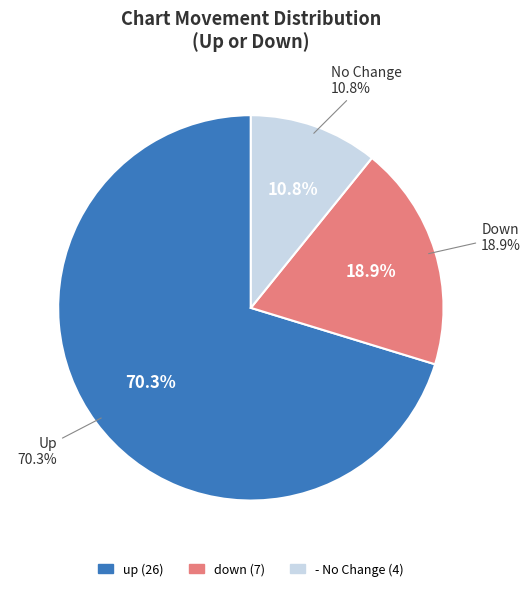

Does - represent more than half of the total?

No